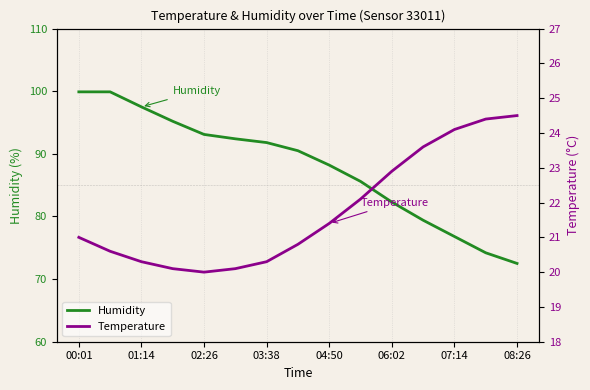

What is the sum of all Temperature values?

326.2